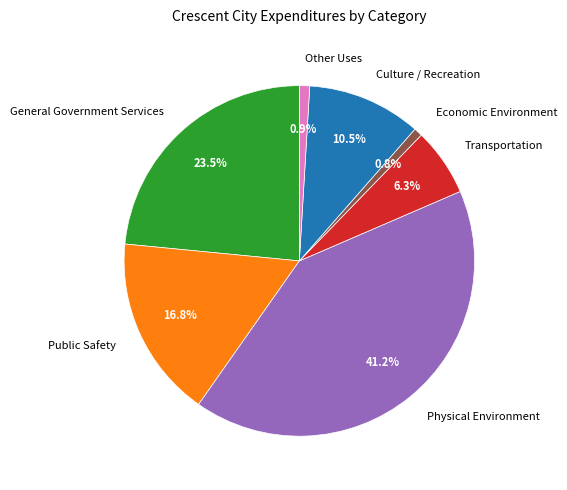

To the nearest percent, what is the average slice percentage?

14%